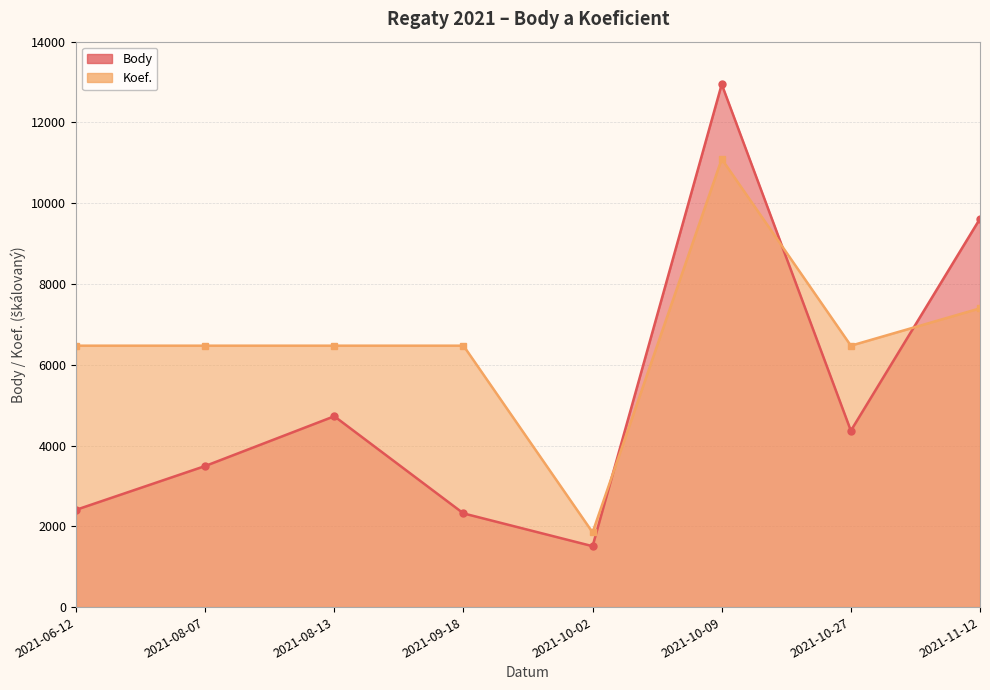

What position from the right is 2021-09-18?

5